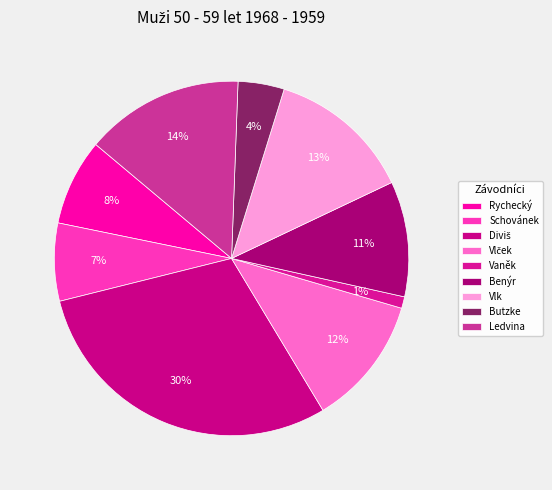

To the nearest percent, what portion does Vlček represent?

12%